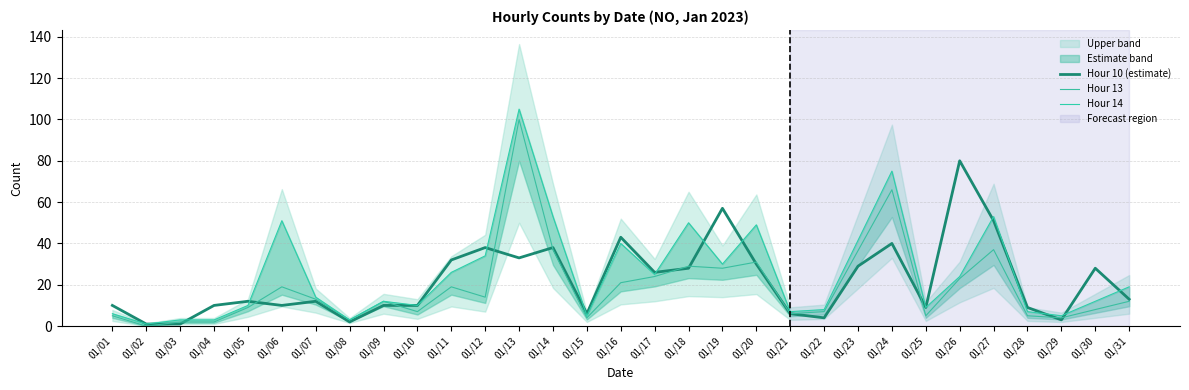

What is the sum of the Hour 13 values at 01/26 and 01/09?

35.0